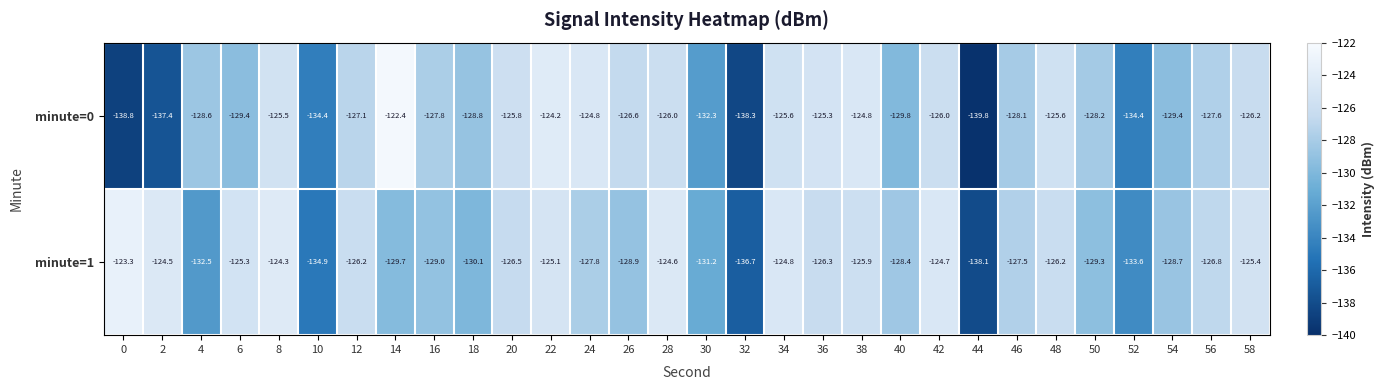

What is the maximum value shown in the chart?

-122.4